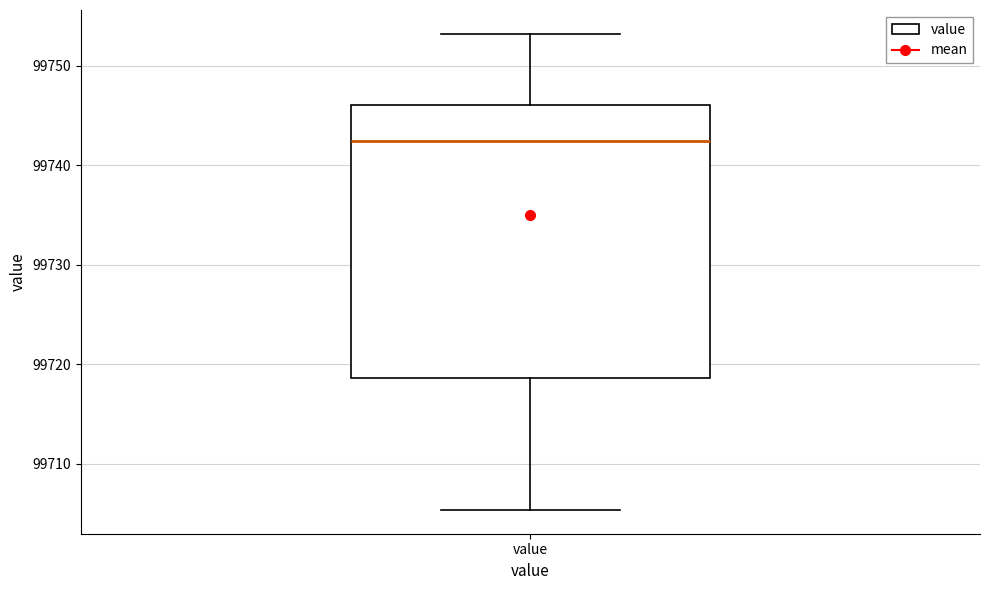

Where does the upper whisker of the box for value end on the y-axis? The values are not printed on the chart, so give them approximately, as read against the axis.

99753